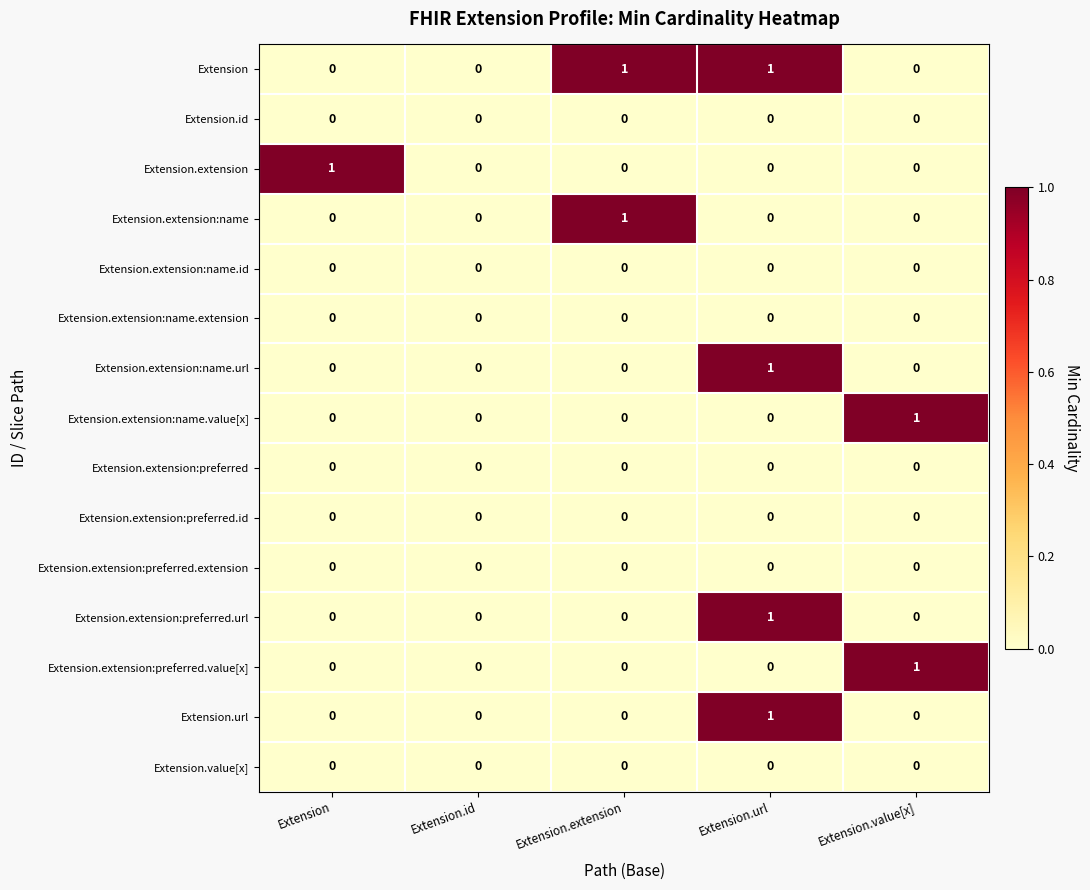

Which series has the largest total across all categories?

Extension